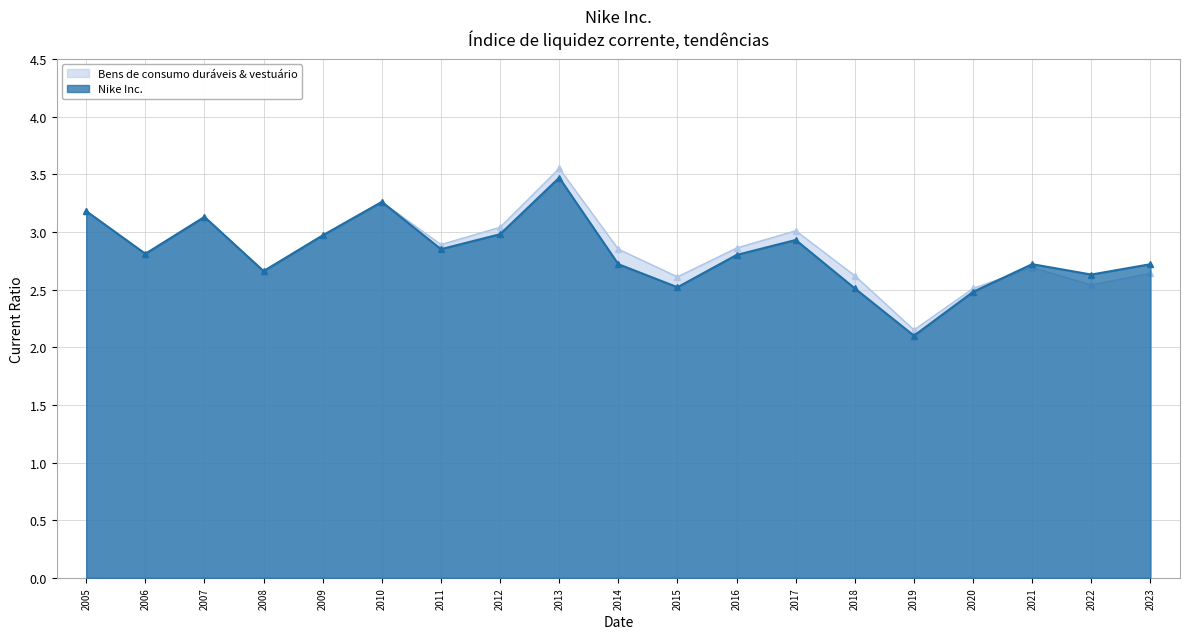

In Nike Inc., how many points are higher than both neighbors (excluding endpoints)?

5